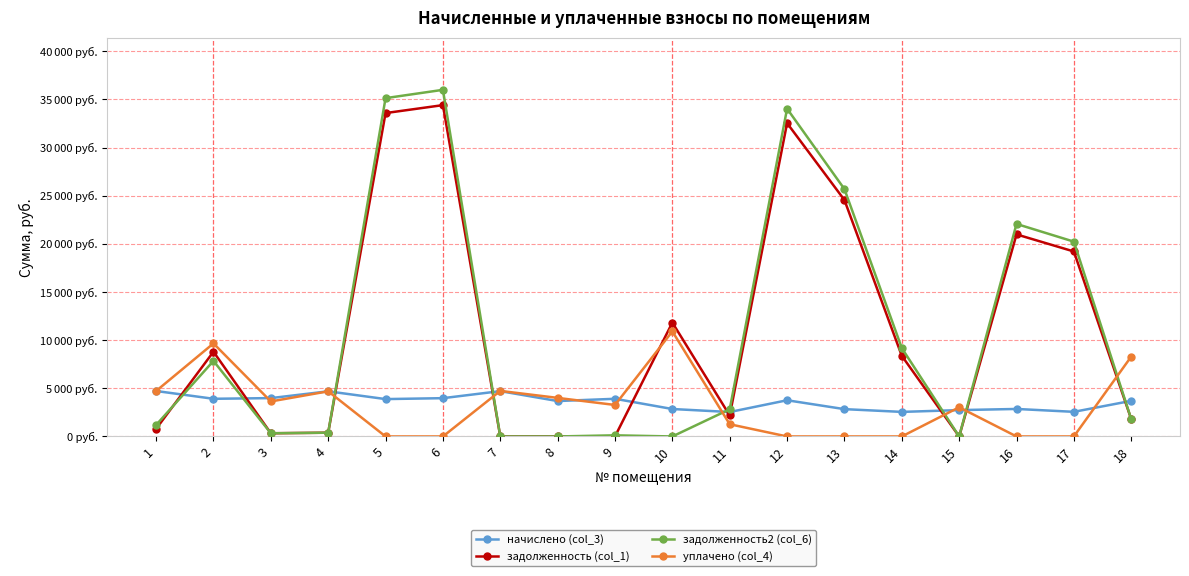

Is it true that задолженность (col_1) equals 792.5 at 1?

True